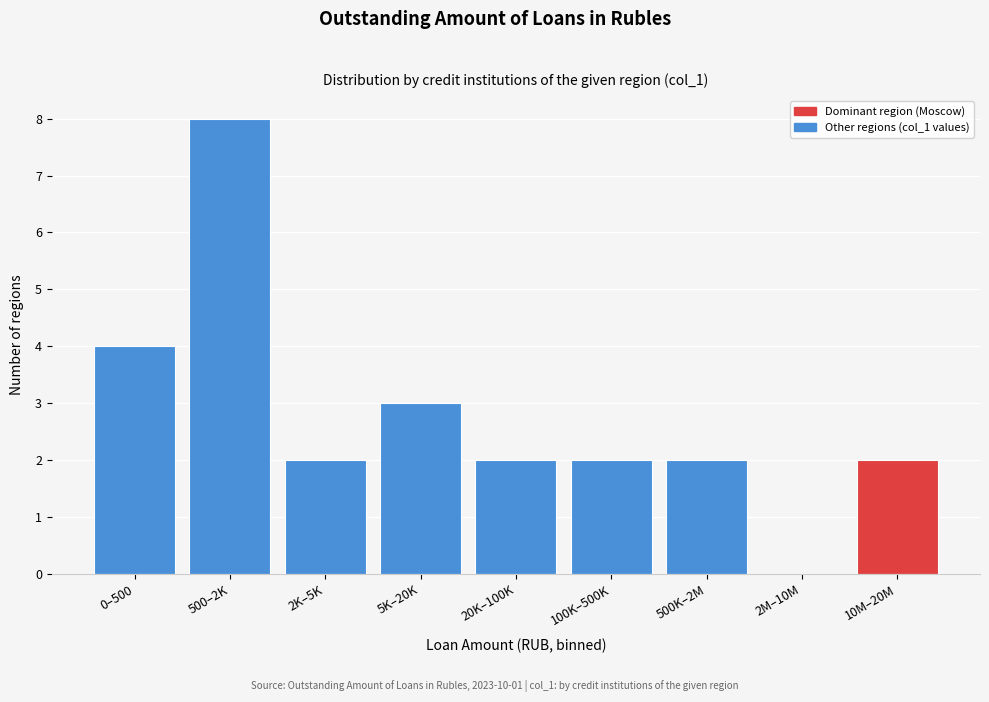

Reading right to left, transcribe all the data shown in this chart.

10M–20M=2	2M–10M=0	500K–2M=2	100K–500K=2	20K–100K=2	5K–20K=3	2K–5K=2	500–2K=8	0–500=4